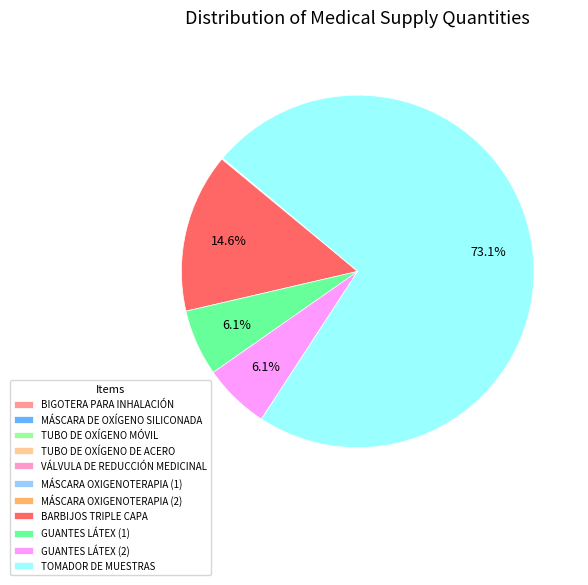

Do GUANTES LÁTEX (2) and GUANTES LÁTEX (1) together represent more than half of the pie?

No